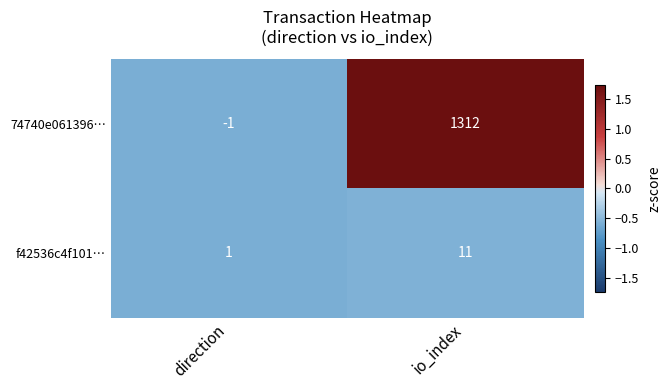

The value of f42536c4f101… at io_index is 11. True or false?

True